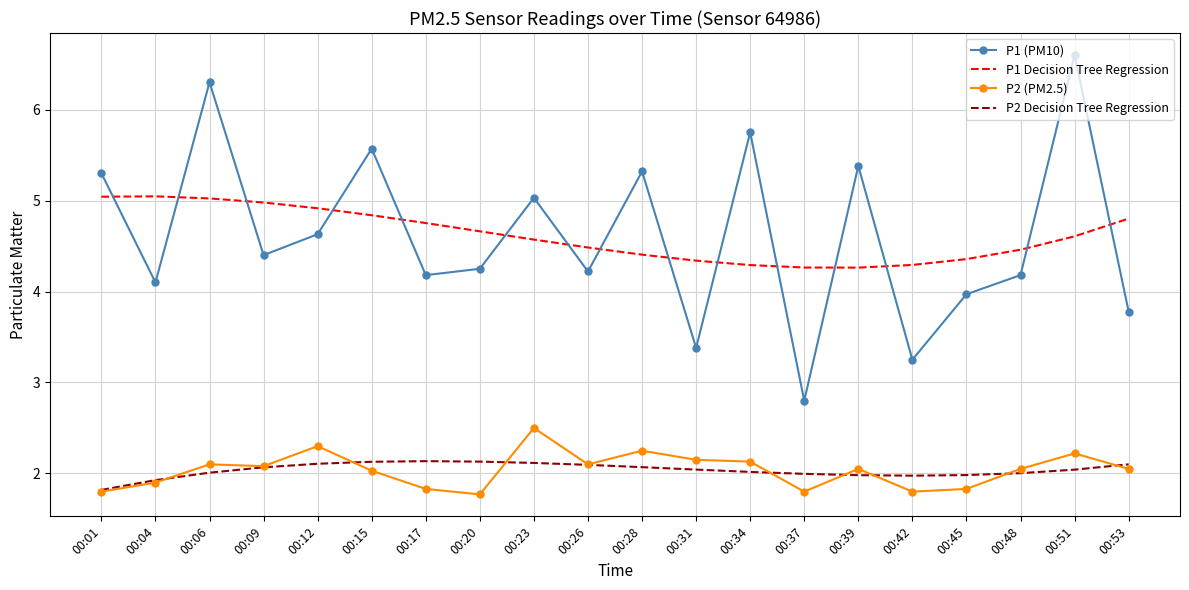

What is the spread (max minus min) of values at 00:15?

3.5